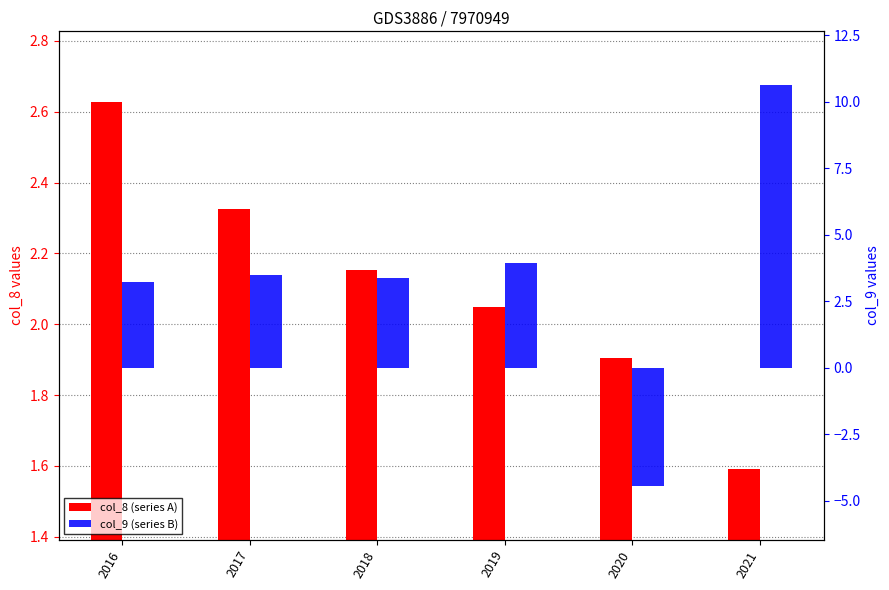

Is the value of col_9 (series B) at 2018 greater than the value of col_8 (series A) at 2018?

Yes